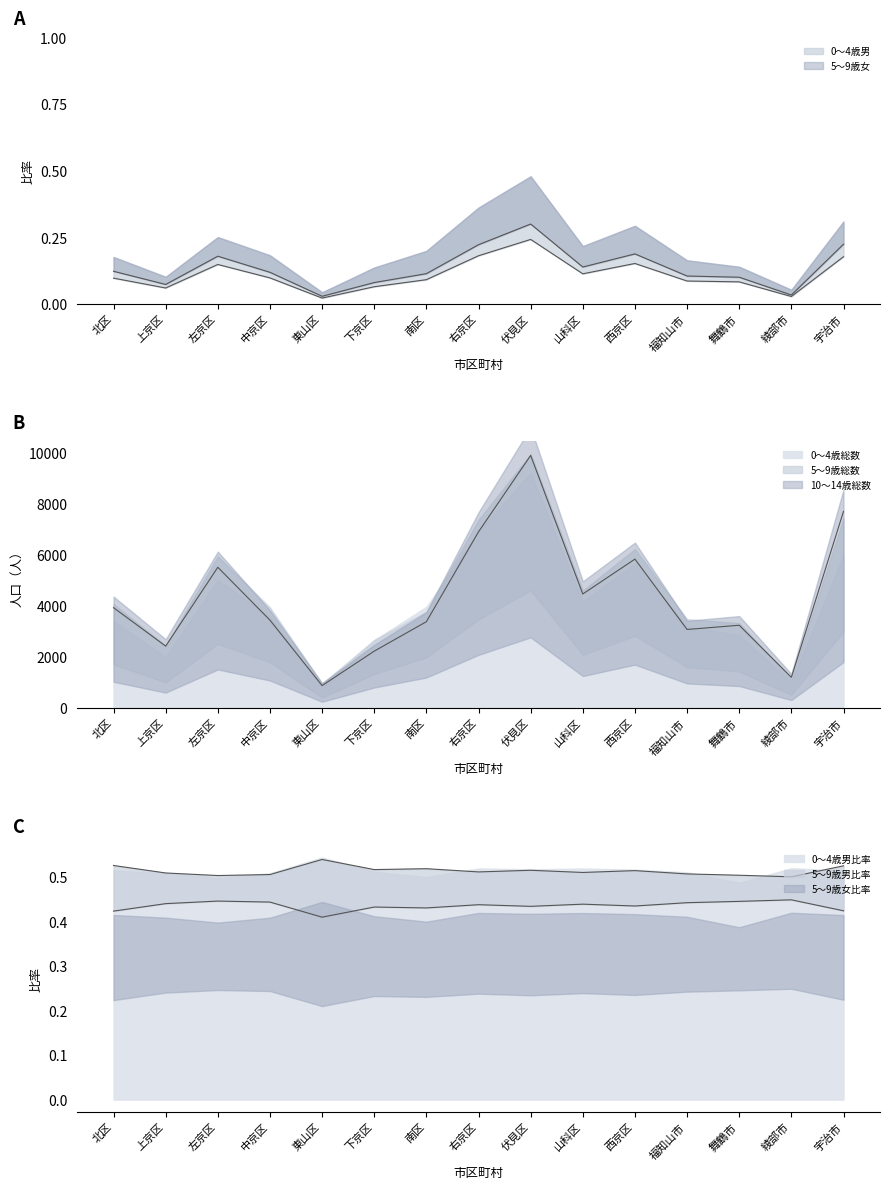

How many lines are shown in the chart?

3